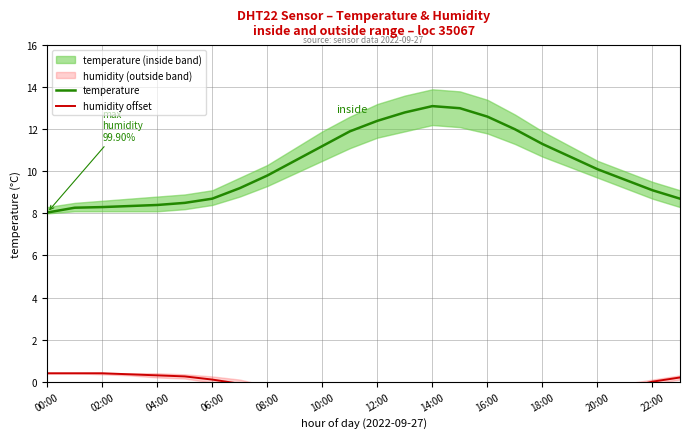

True or false: temperature has a value of 11.2 at 10:00.

True